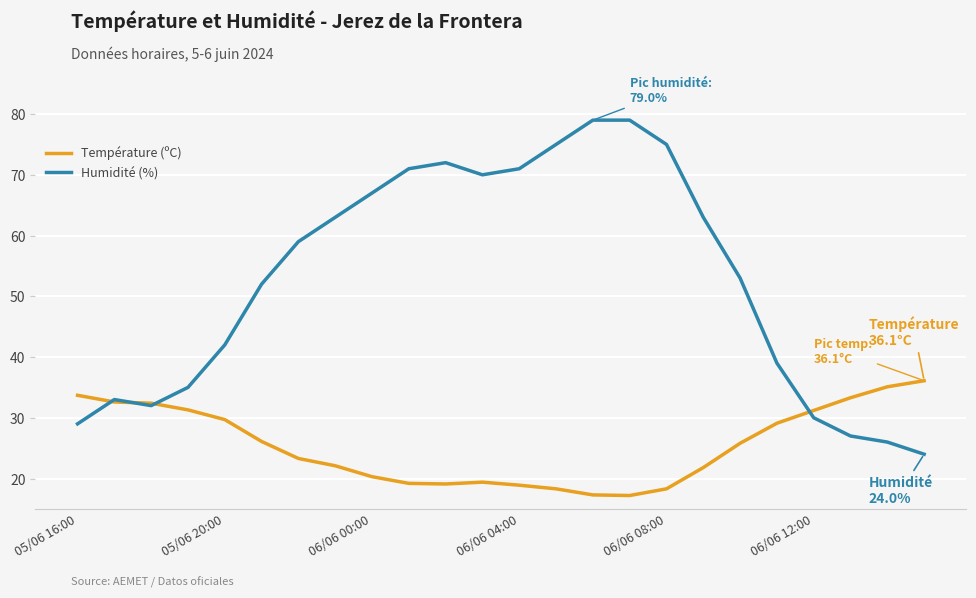

What is the difference between the maximum and second lowest values in the Température (ºC) series?

18.8